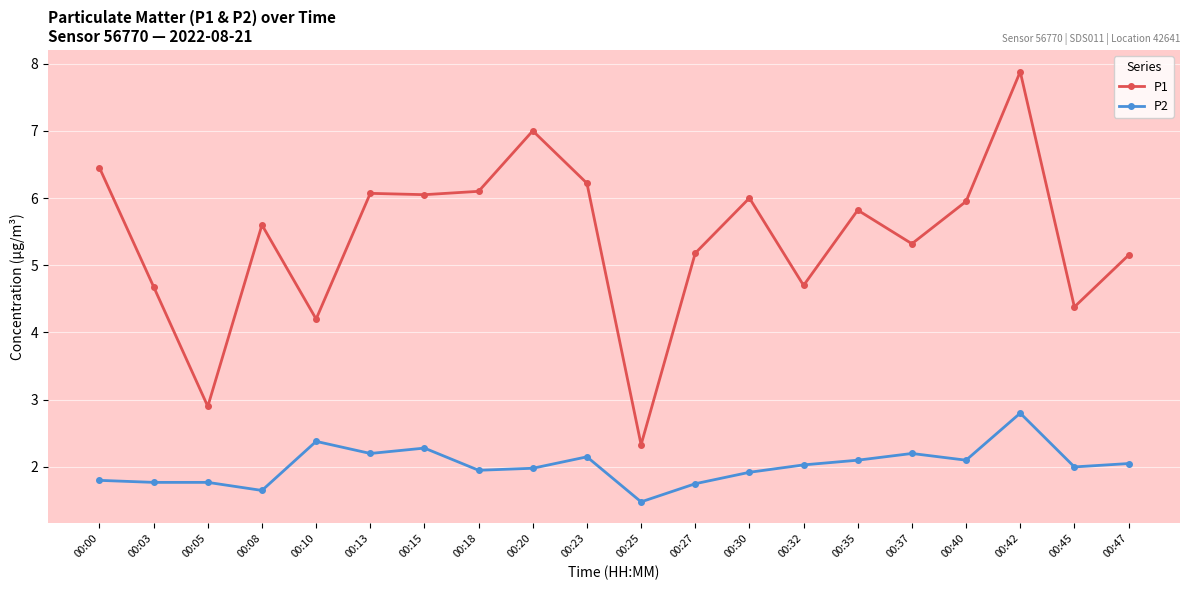

What are all the series names shown in the legend?

P1, P2